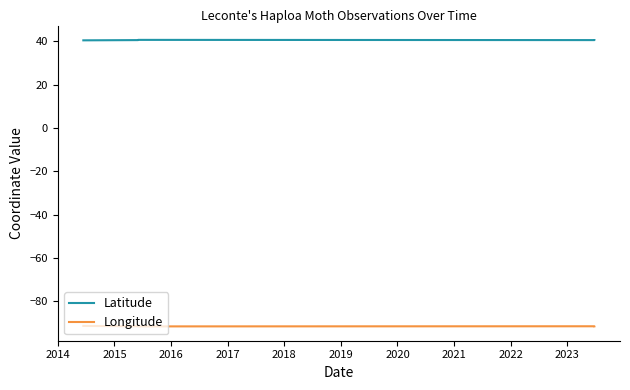

Rank the series by their average value, from lowest to highest.

Longitude, Latitude